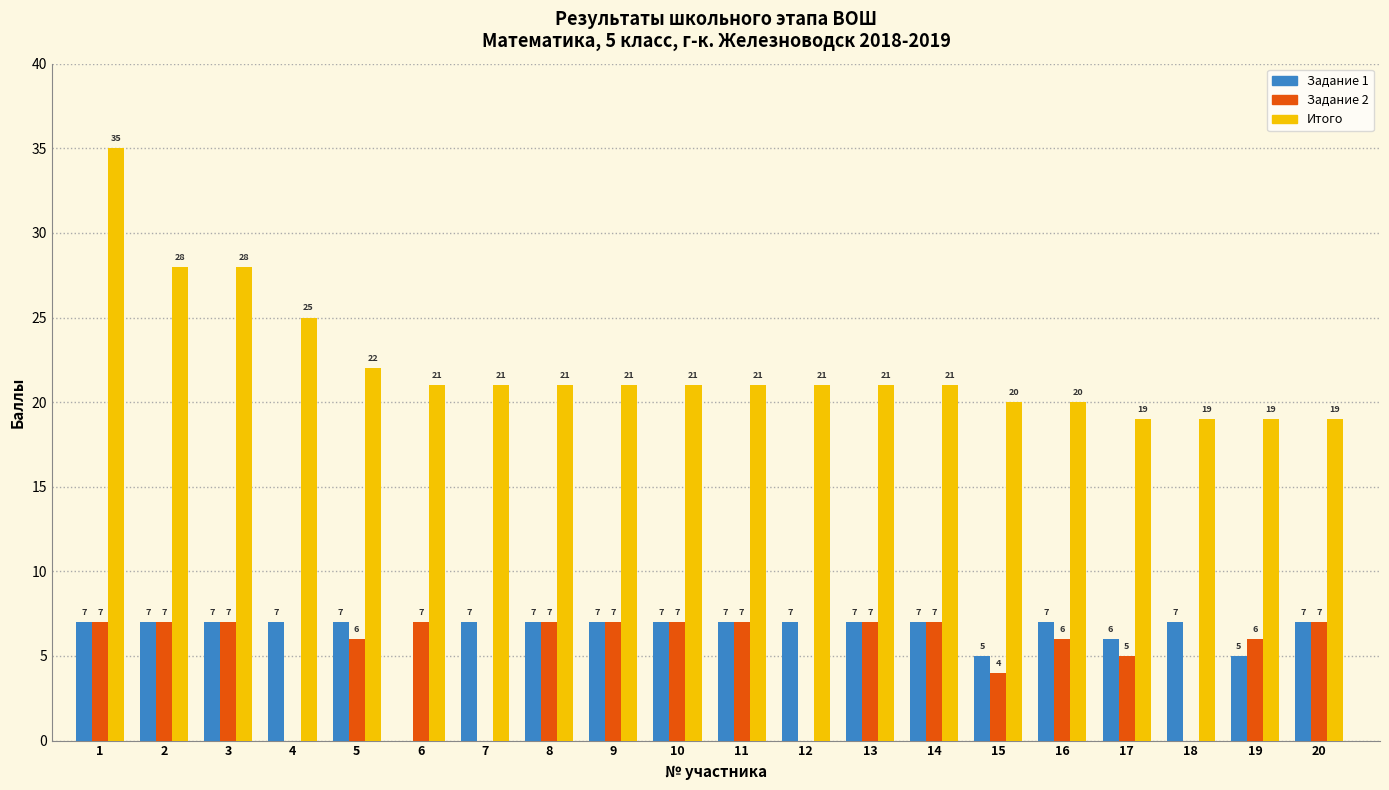

What is the approximate value of Задание 2 at 9?

7